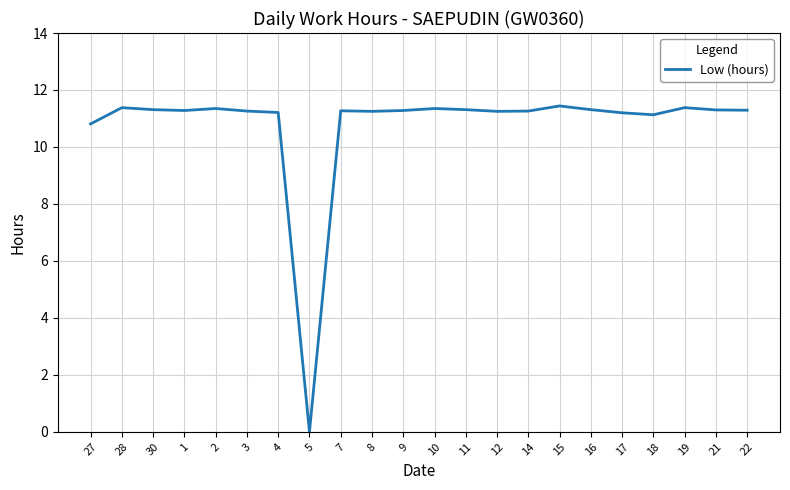

Does the chart have visible grid lines?

Yes